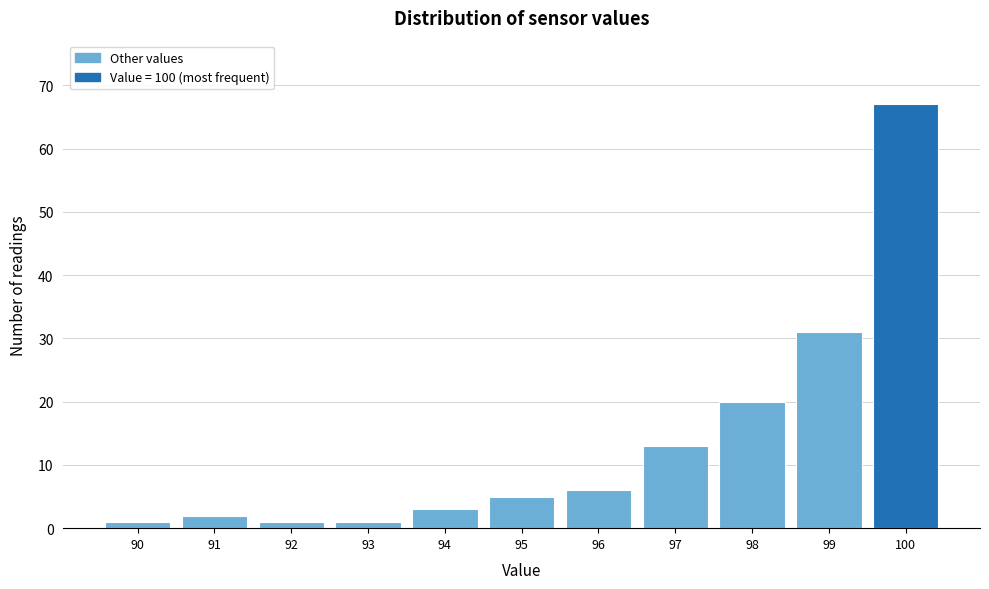

Reading left to right, what are all the values shown in this chart?

90=1	91=2	92=1	93=1	94=3	95=5	96=6	97=13	98=20	99=31	100=67